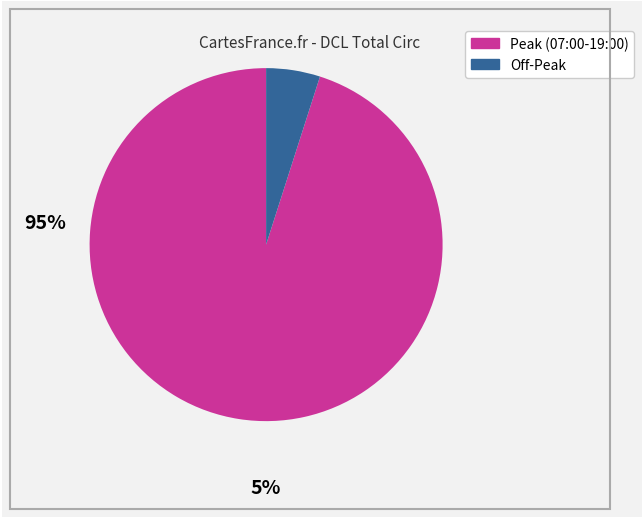

Does any single category account for the majority?

Yes